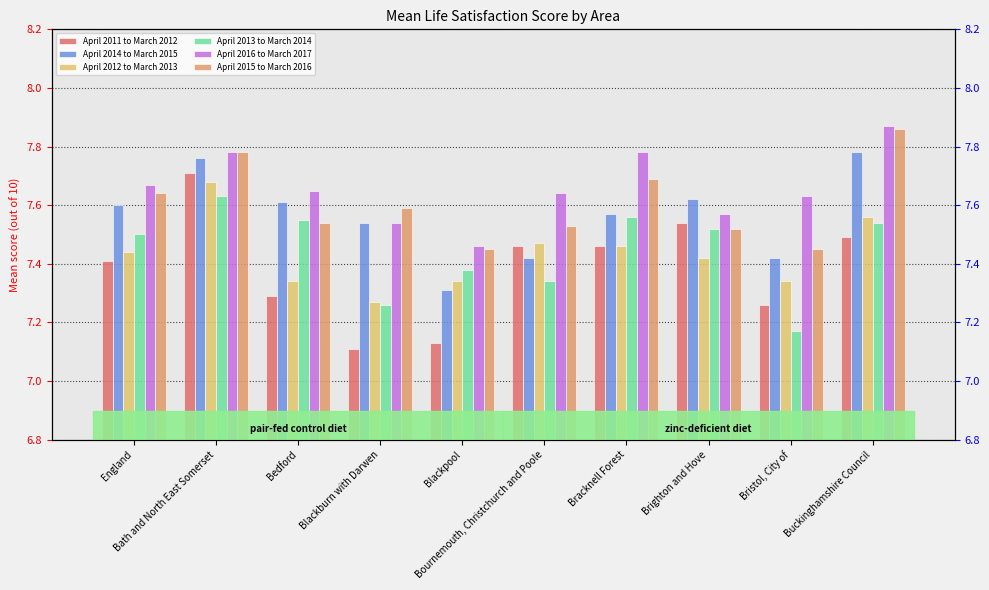

What is the label of the 7th bar from the left?

Bracknell Forest